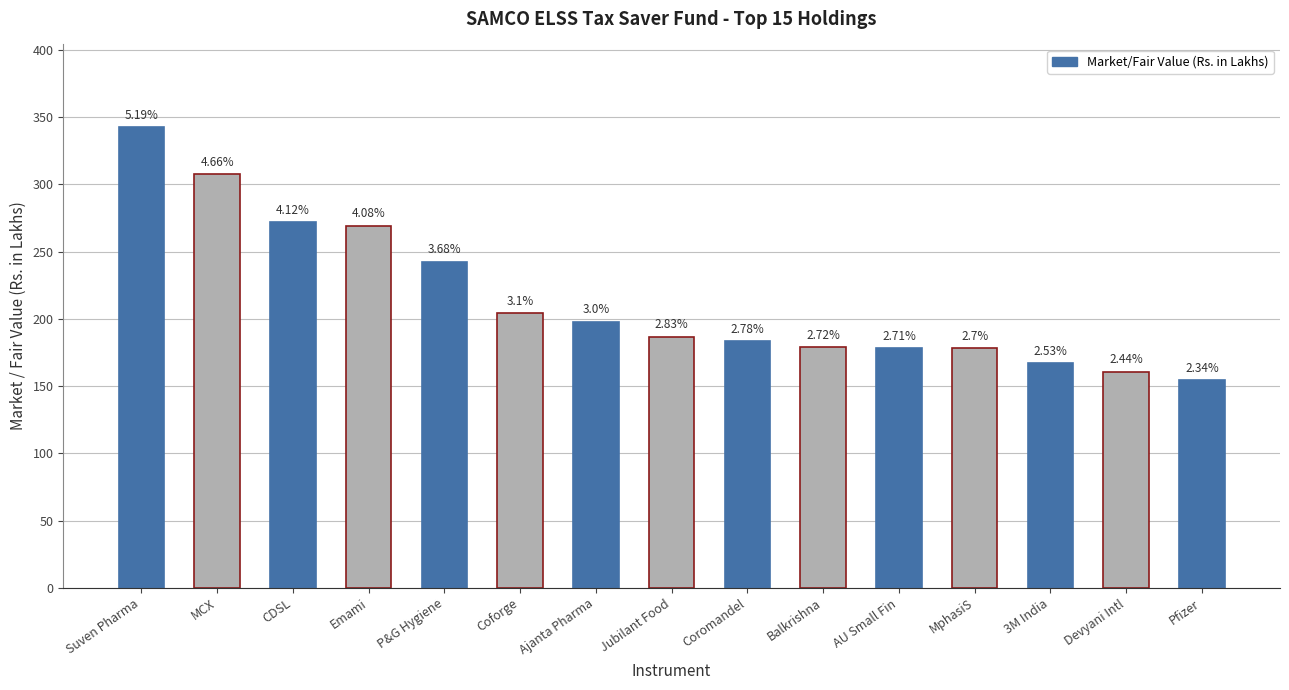

At which category does the chart reach its peak across all series?

Suven Pharma